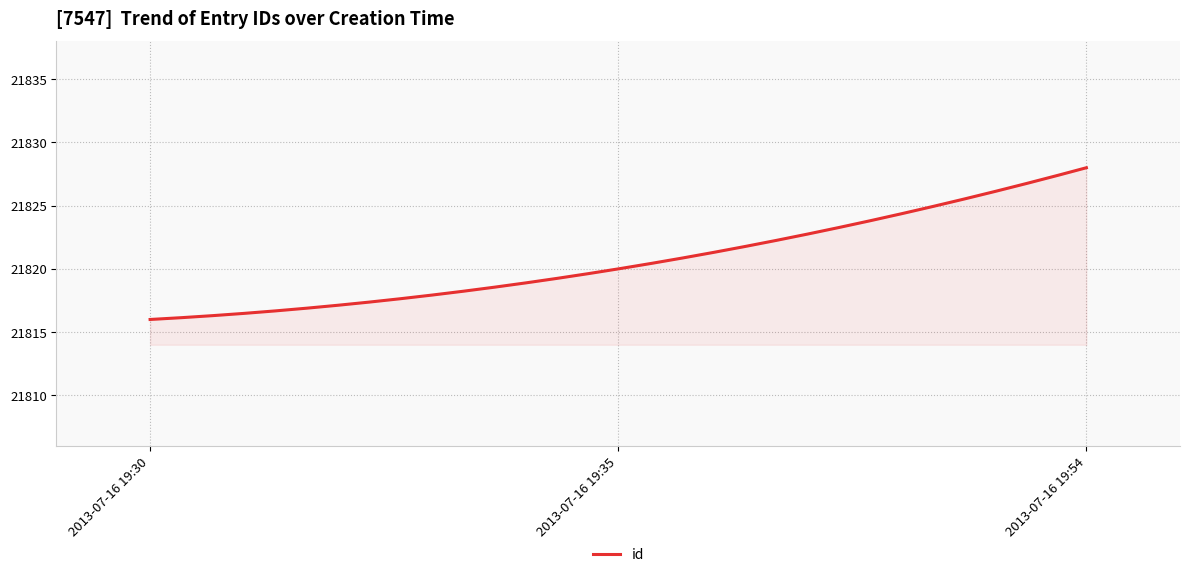

Count the number of data series in this chart.

1